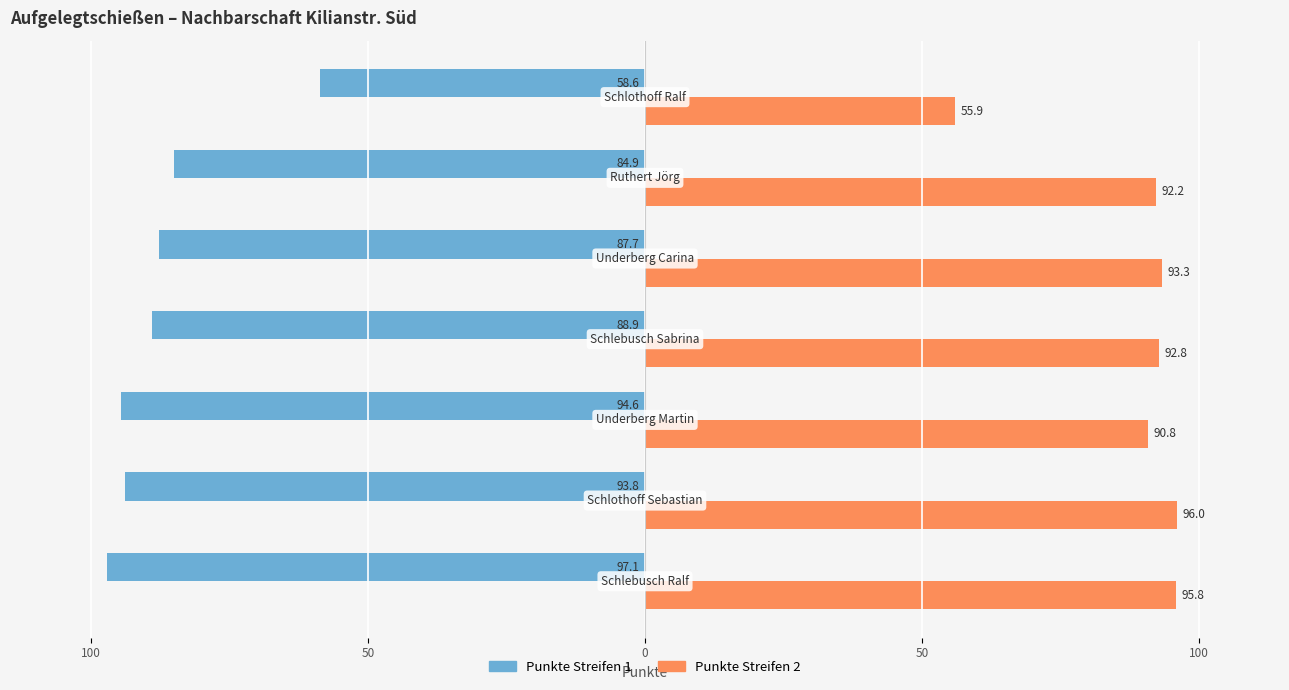

What is the value of the Punkte Streifen 2 bar at the 7th from the left?

95.8